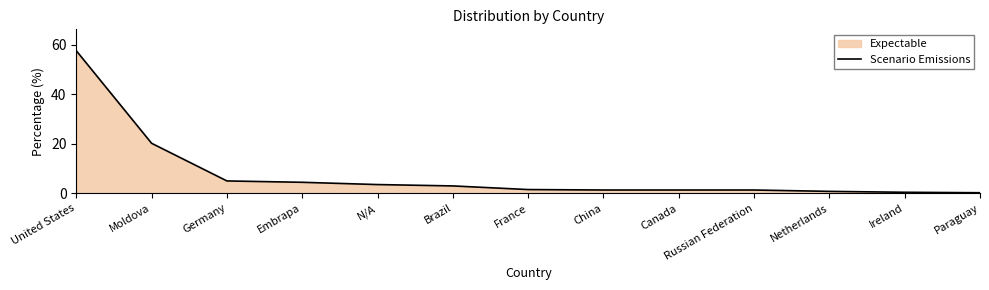

At which label does the data first exceed 1?

United States